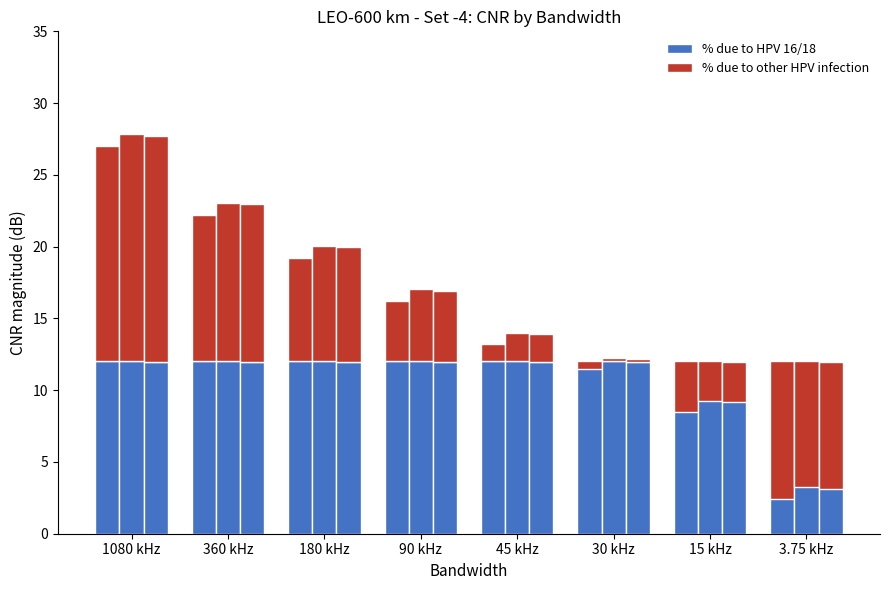

Which series has the largest range (max minus min)?

% due to other HPV infection